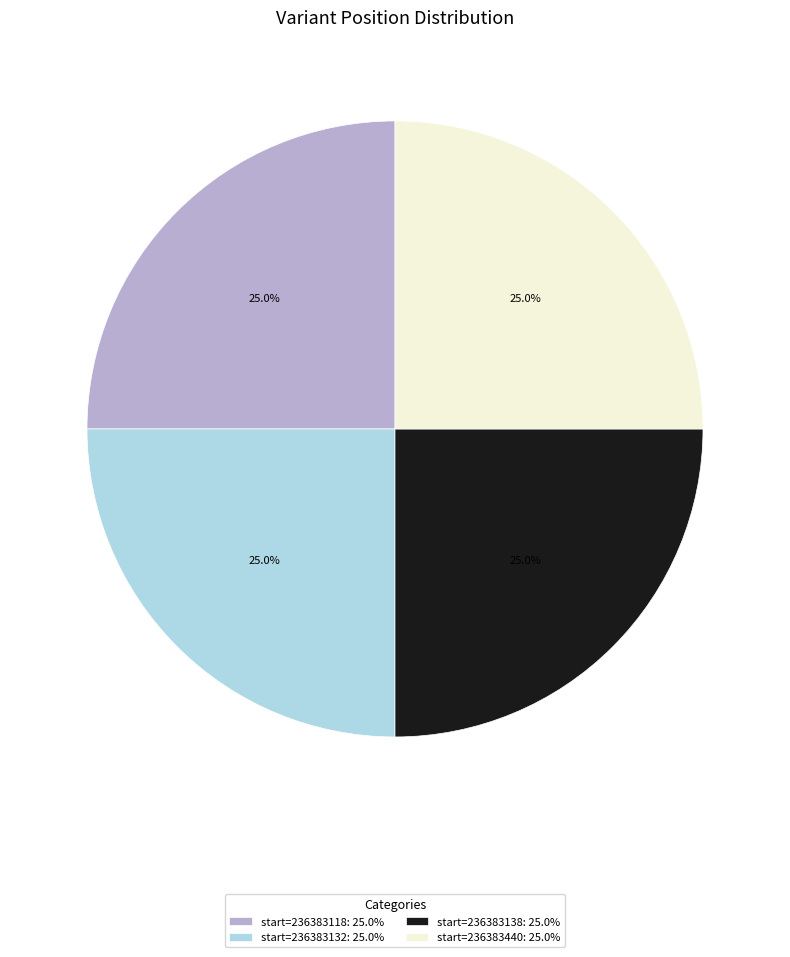

How many segments does this pie chart have?

4